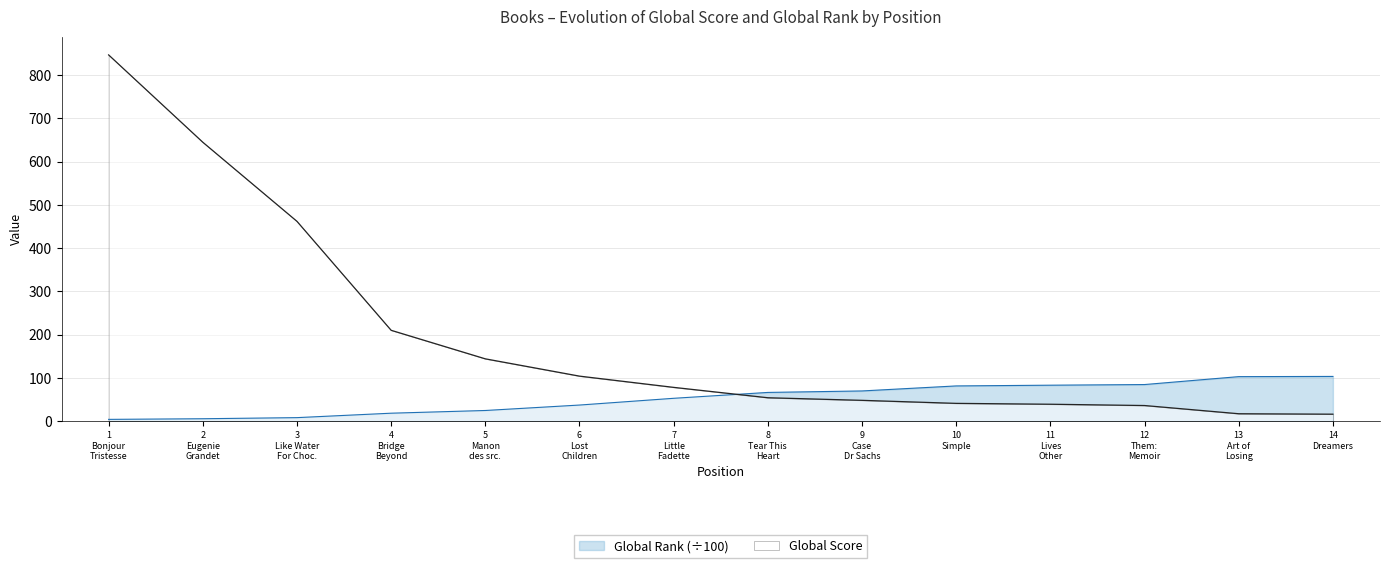

True or false: Global Rank and Global Score cross at least once.

True